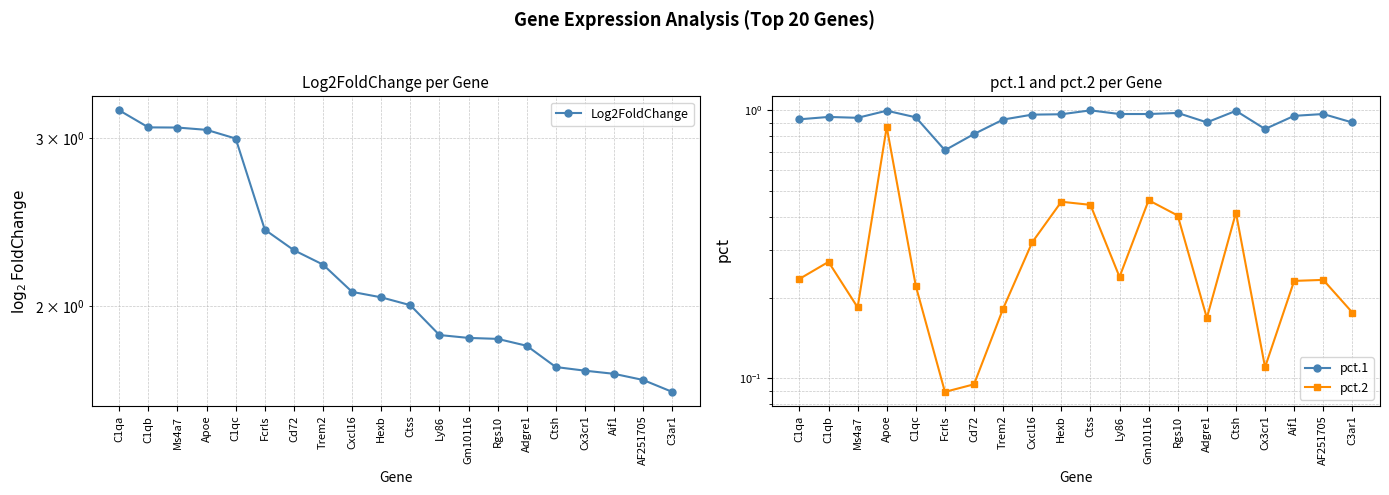

Reading left to right, list all the values displayed in this chart.

Log2FoldChange: C1qa=3.2	C1qb=3.1	Ms4a7=3.1	Apoe=3.1	C1qc=3.0	Fcrls=2.4	Cd72=2.3	Trem2=2.2	Cxcl16=2.1	Hexb=2.0	Ctss=2.0	Ly86=1.9	Gm10116=1.9	Rgs10=1.8	Adgre1=1.8	Ctsh=1.7	Cx3cr1=1.7	Aif1=1.7	AF251705=1.7	C3ar1=1.6
pct.1: C1qa=0.9	C1qb=0.9	Ms4a7=0.9	Apoe=1.0	C1qc=0.9	Fcrls=0.7	Cd72=0.8	Trem2=0.9	Cxcl16=1.0	Hexb=1.0	Ctss=1.0	Ly86=1.0	Gm10116=1.0	Rgs10=1.0	Adgre1=0.9	Ctsh=1.0	Cx3cr1=0.9	Aif1=1.0	AF251705=1.0	C3ar1=0.9
pct.2: C1qa=0.2	C1qb=0.3	Ms4a7=0.2	Apoe=0.9	C1qc=0.2	Fcrls=0.1	Cd72=0.1	Trem2=0.2	Cxcl16=0.3	Hexb=0.5	Ctss=0.4	Ly86=0.2	Gm10116=0.5	Rgs10=0.4	Adgre1=0.2	Ctsh=0.4	Cx3cr1=0.1	Aif1=0.2	AF251705=0.2	C3ar1=0.2